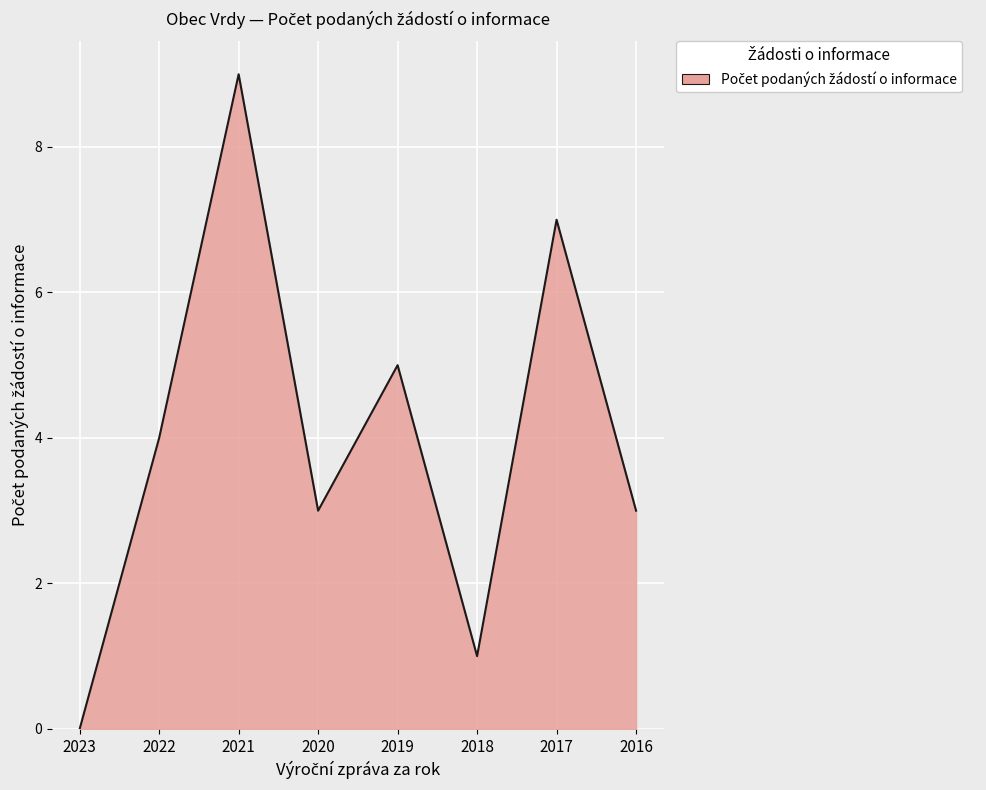

How many interior local peaks (higher than both neighbors) does the data have?

3